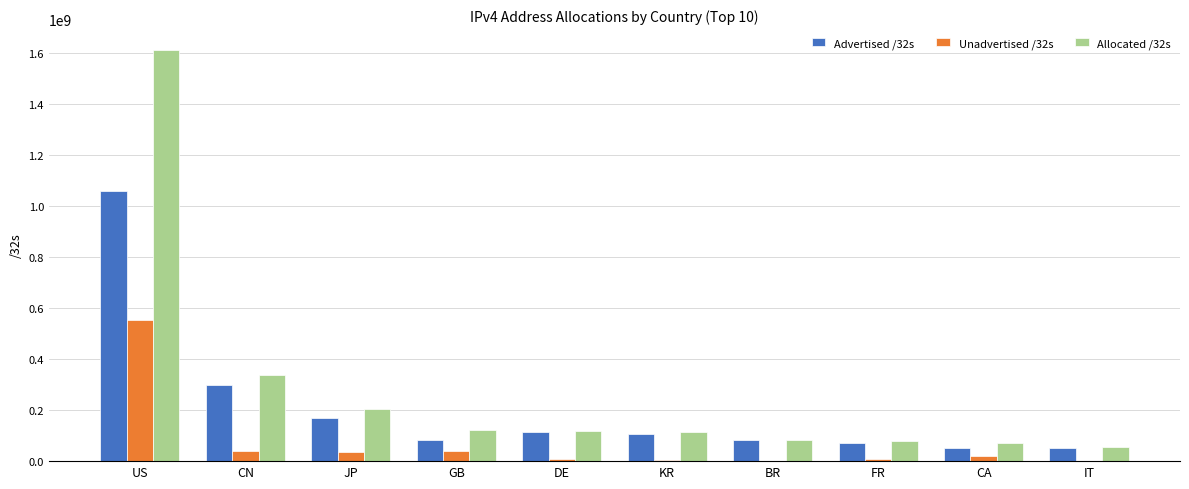

How many groups of bars are there?

10